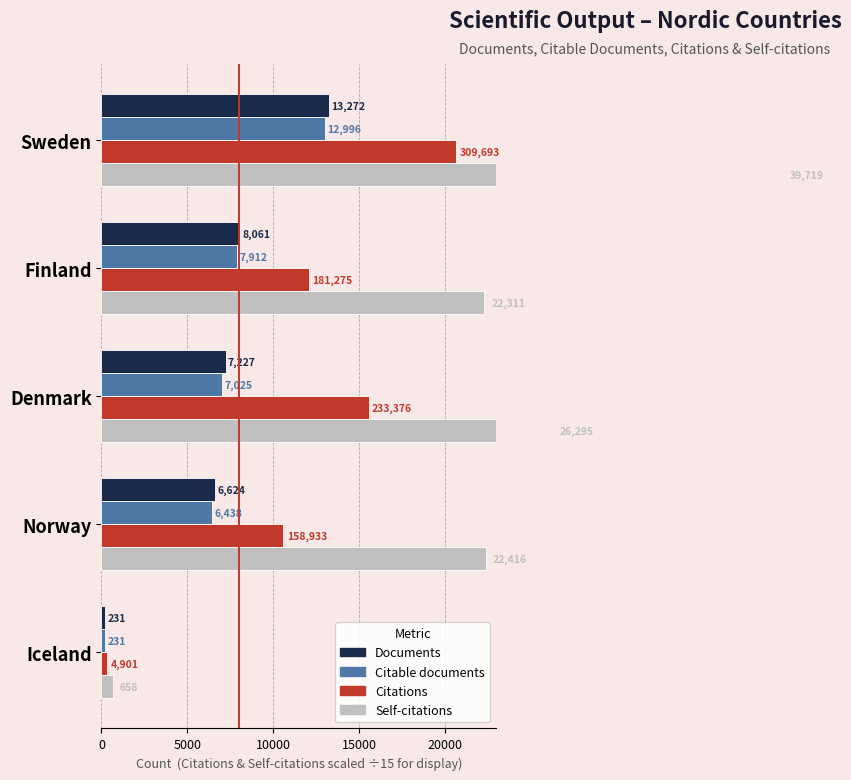

What is the spread (max minus min) of values at Finland?

14399.0